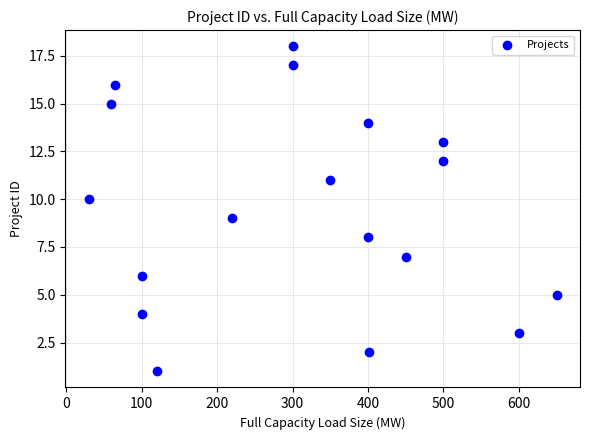

What is the range of X values (max minus min)?

620